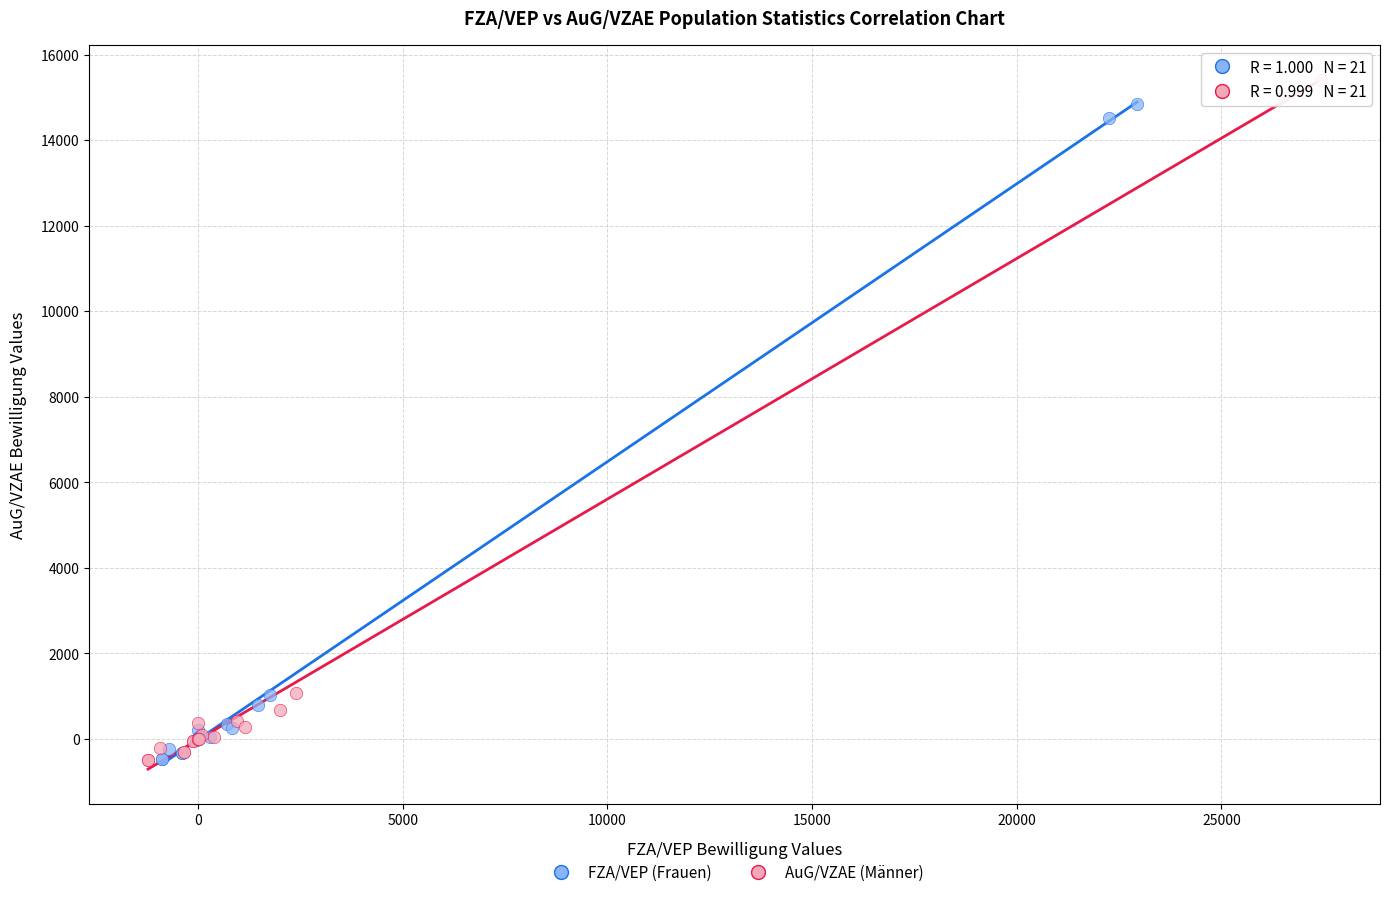

What are all the series names shown in the legend?

FZA/VEP (Frauen), AuG/VZAE (Männer)